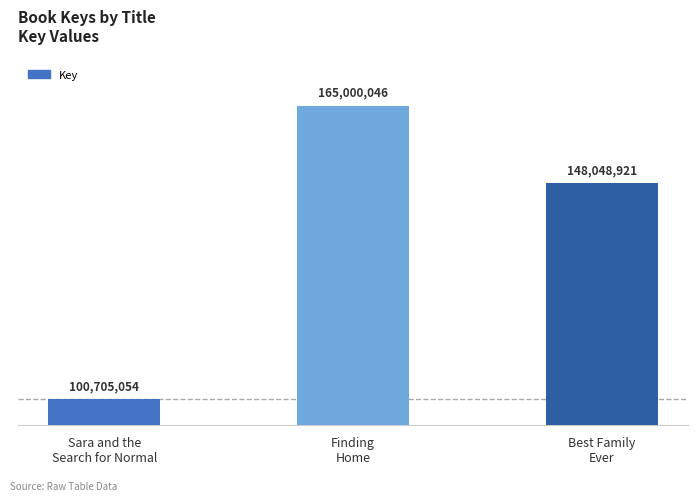

Does the chart contain any negative values?

No